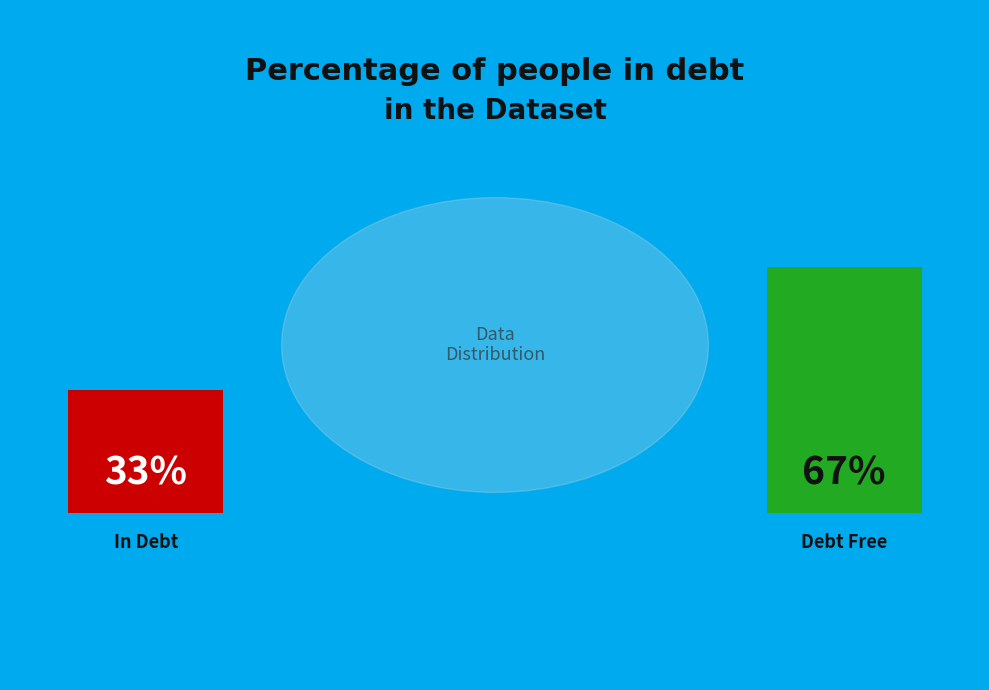

True or false: Row 3 accounts for 1% of the total.

False